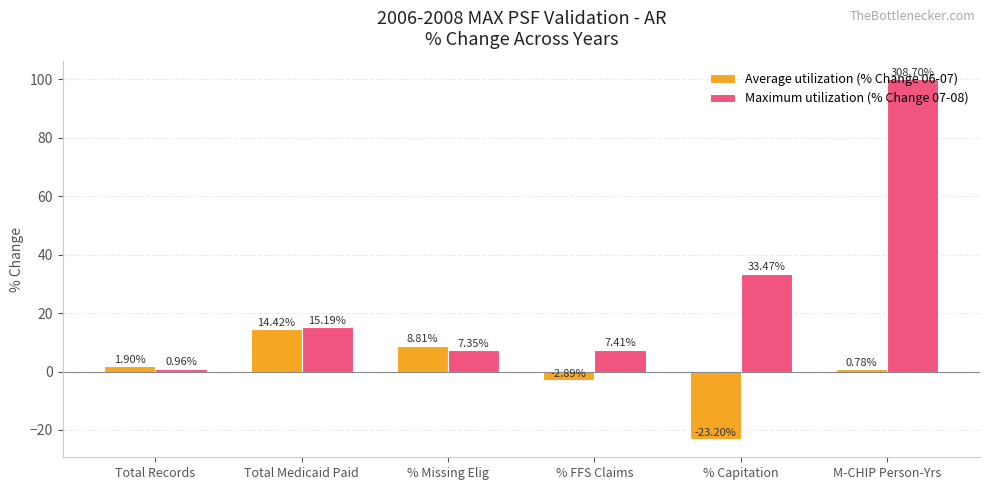

At how many categories does at least one series exceed 98?

1